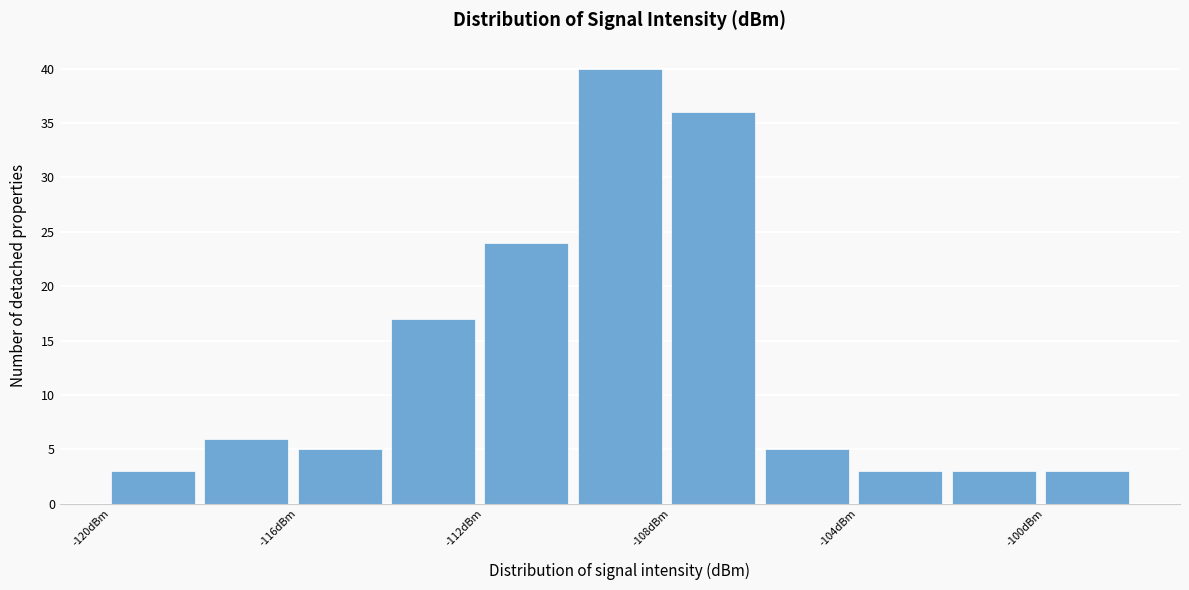

Reading left to right, list every bar in this chart as the range it spans on the x-axis followed by its height. The values are not printed on the chart, so give them approximately, as read against the axis.

-120 to -118: 3
-118 to -116: 6
-116 to -114: 5
-114 to -112: 17
-112 to -110: 24
-110 to -108: 40
-108 to -106: 36
-106 to -104: 5
-104 to -102: 3
-102 to -100: 3
-100 to -98: 3